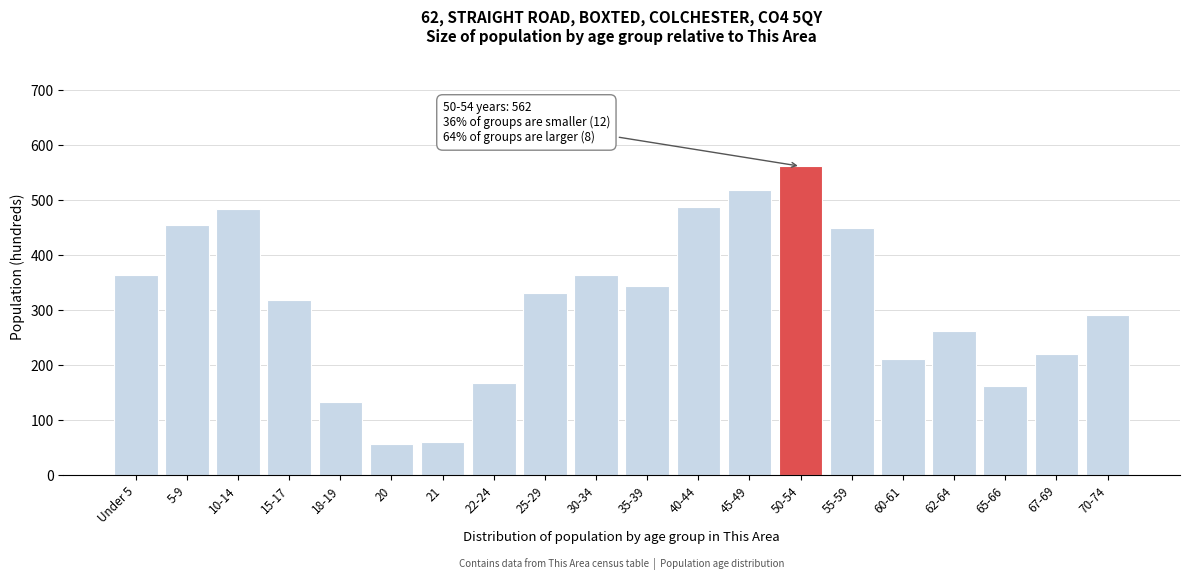

Reading left to right, list all the values displayed in this chart.

364	455	484	319	134	57	61	167	332	364	344	488	518	562	450	211	262	163	220	291